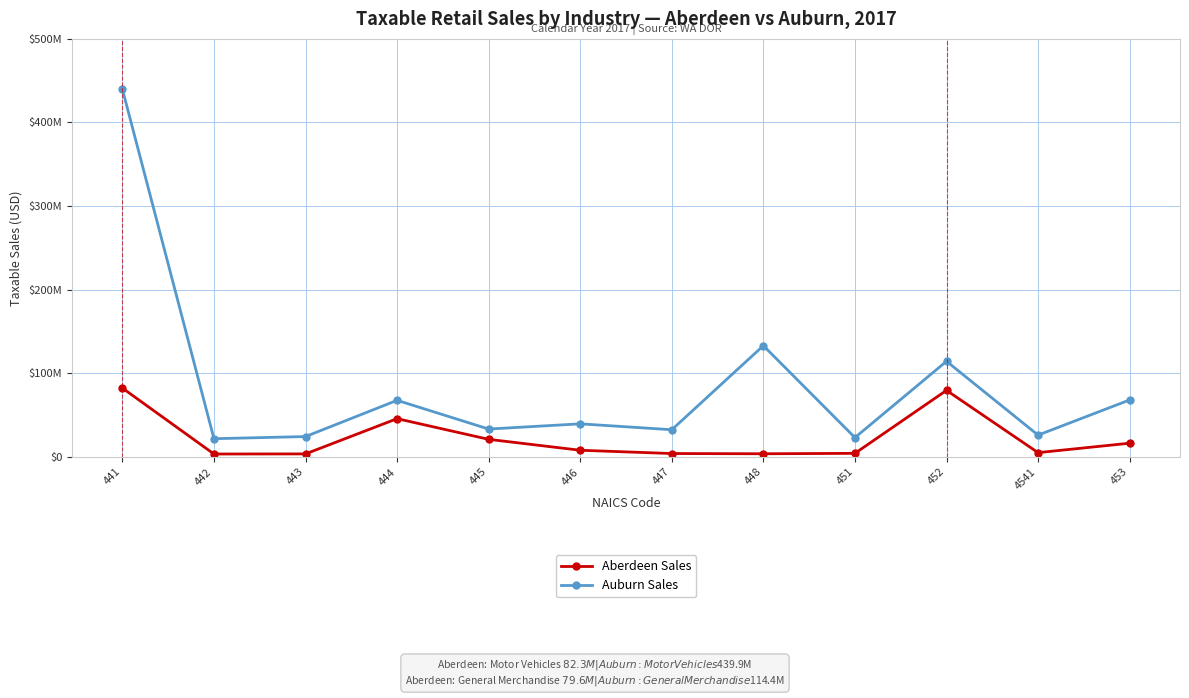

True or false: Aberdeen Sales and Auburn Sales intersect in this chart.

False